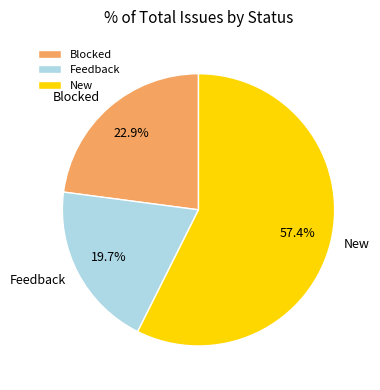

To the nearest percent, what portion does New represent?

57%